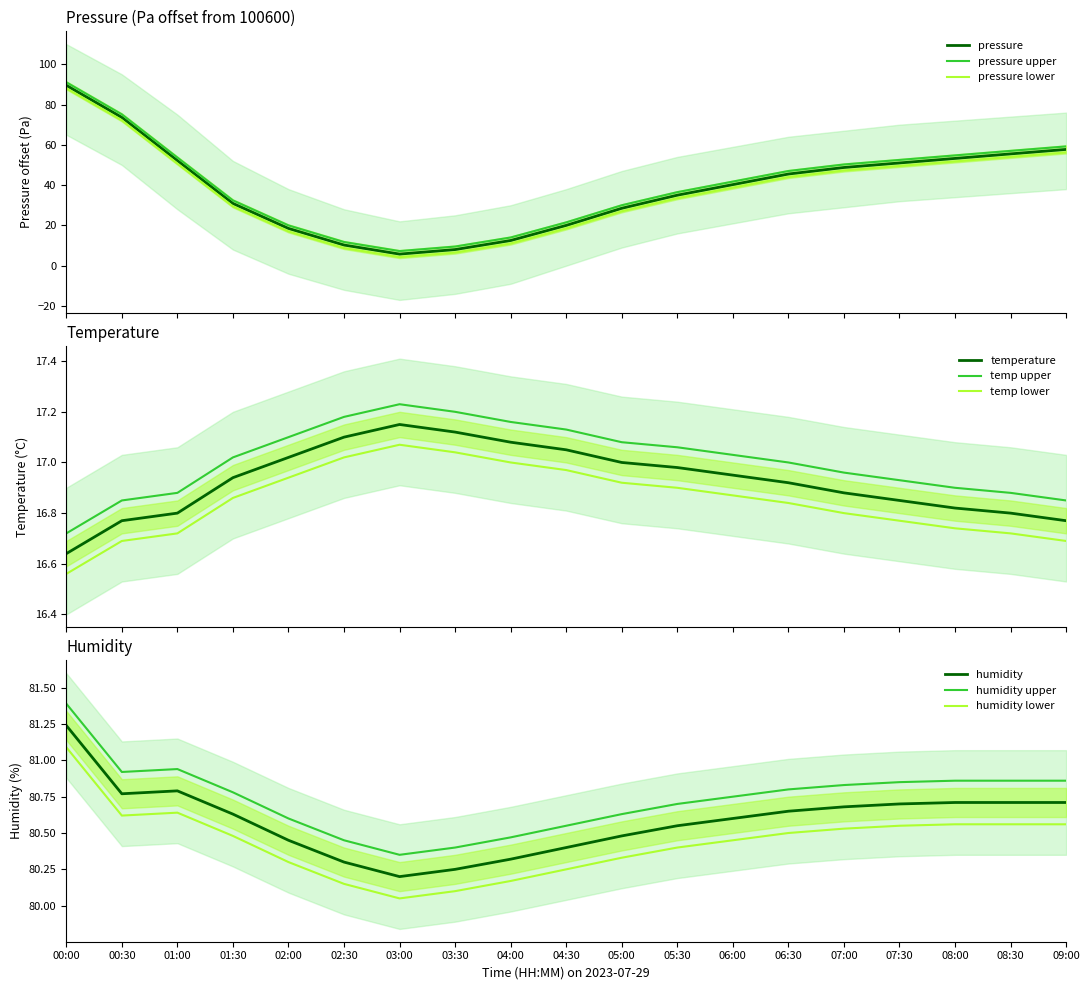

Reading left to right, what are all the values shown in this chart?

pressure: 89.6	73.6	52.2	30.9	18.5	10.2	5.8	8.0	12.5	20.0	28.5	35.0	40.2	45.5	48.8	51.0	53.2	55.5	57.7
temperature: 16.6	16.8	16.8	16.9	17.0	17.1	17.1	17.1	17.1	17.1	17.0	17.0	16.9	16.9	16.9	16.9	16.8	16.8	16.8
humidity: 81.2	80.8	80.8	80.6	80.5	80.3	80.2	80.2	80.3	80.4	80.5	80.5	80.6	80.7	80.7	80.7	80.7	80.7	80.7